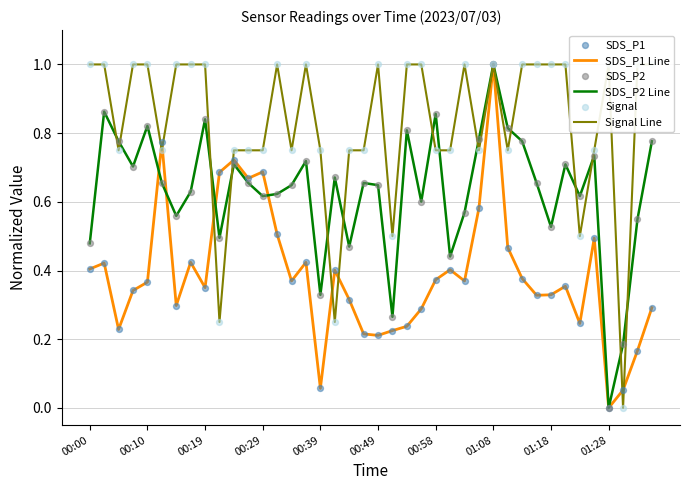

Which series has the largest total across all categories?

Signal Line